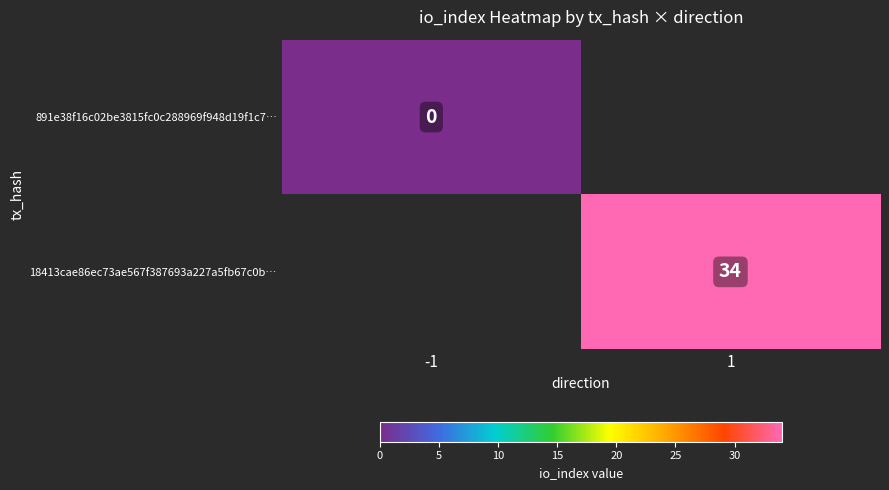

True or false: 18413cae86ec73ae567f387693a227a5fb67c0b… has a value of 34 at 1.

True